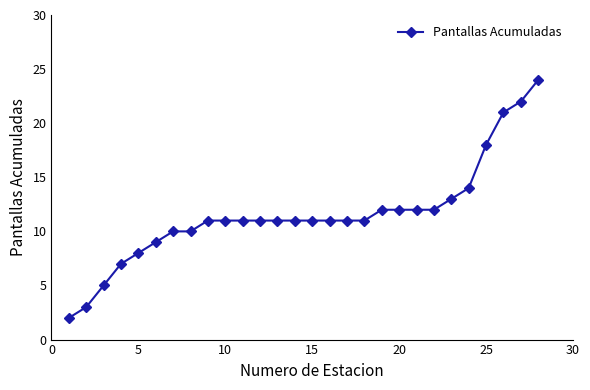

What is the maximum value shown in the chart?

24